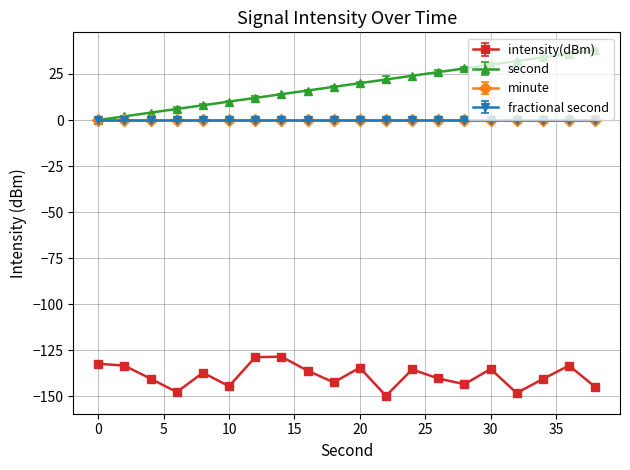

At which category is the sum across all series the highest?

36